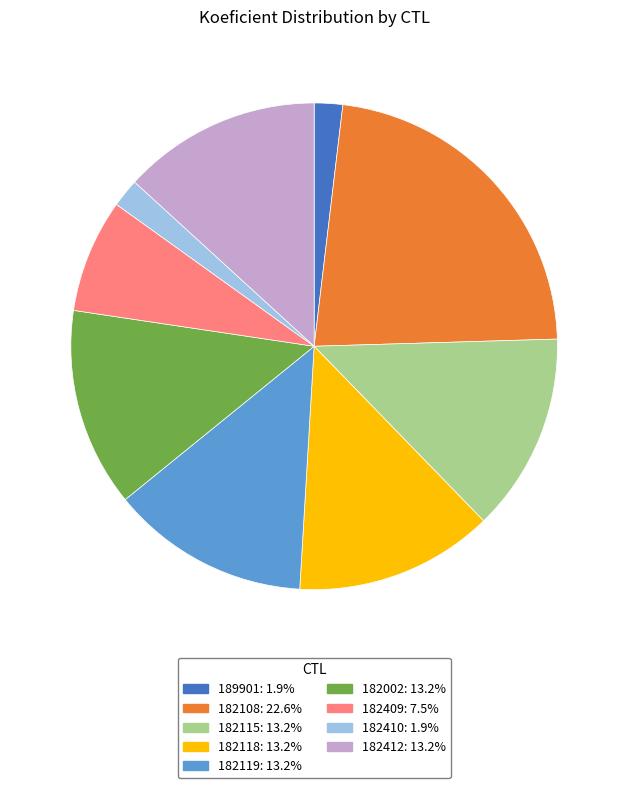

Is there a majority slice in this chart?

No